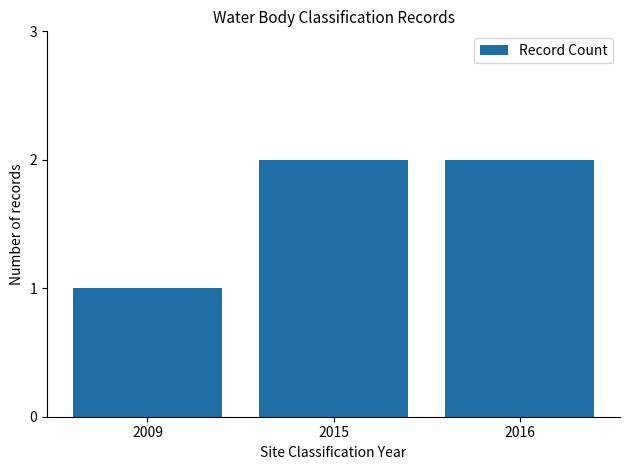

How many distinct data groups are displayed?

1